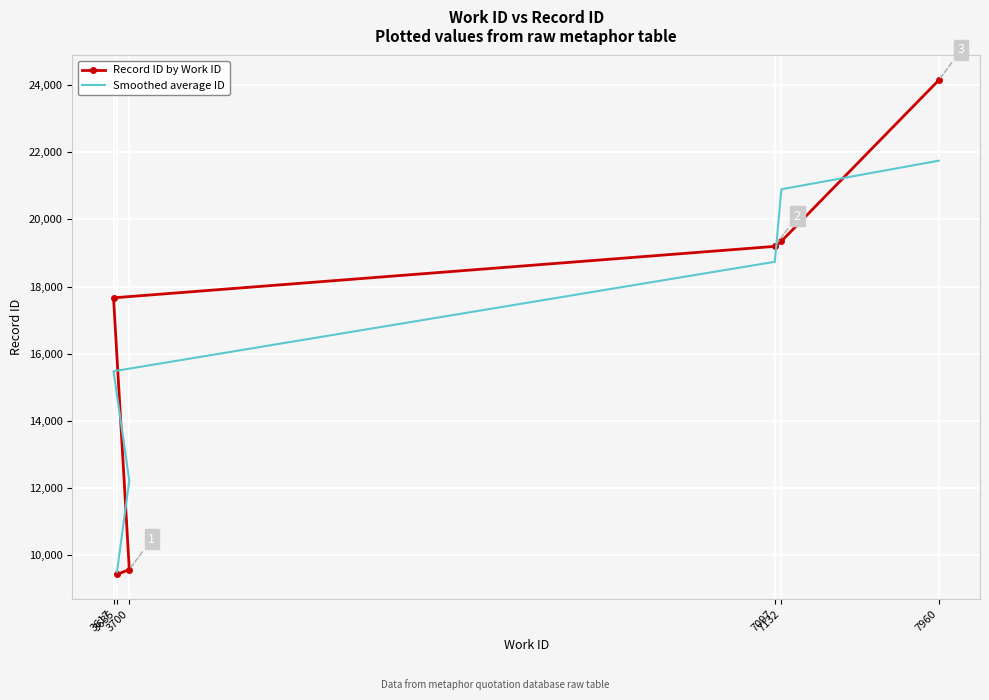

At how many categories does at least one series exceed 20552?

2